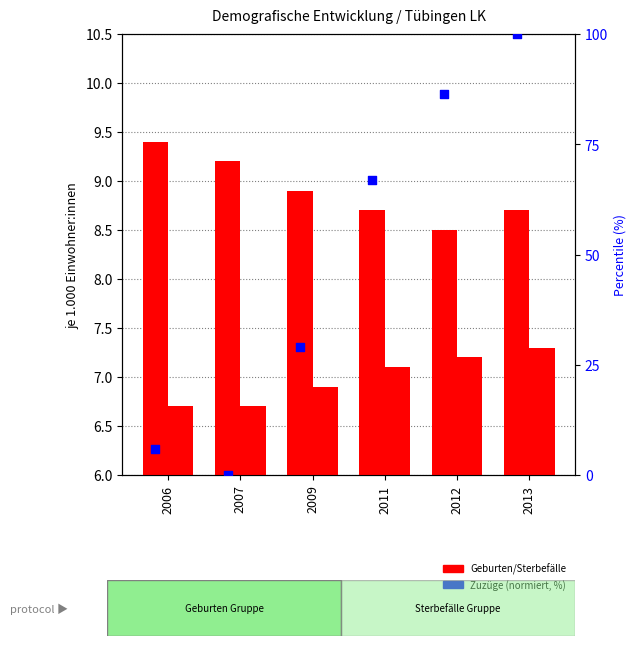

Is the value of Geburten at 2007 greater than the value of Zuzüge (normiert) at 2013?

No